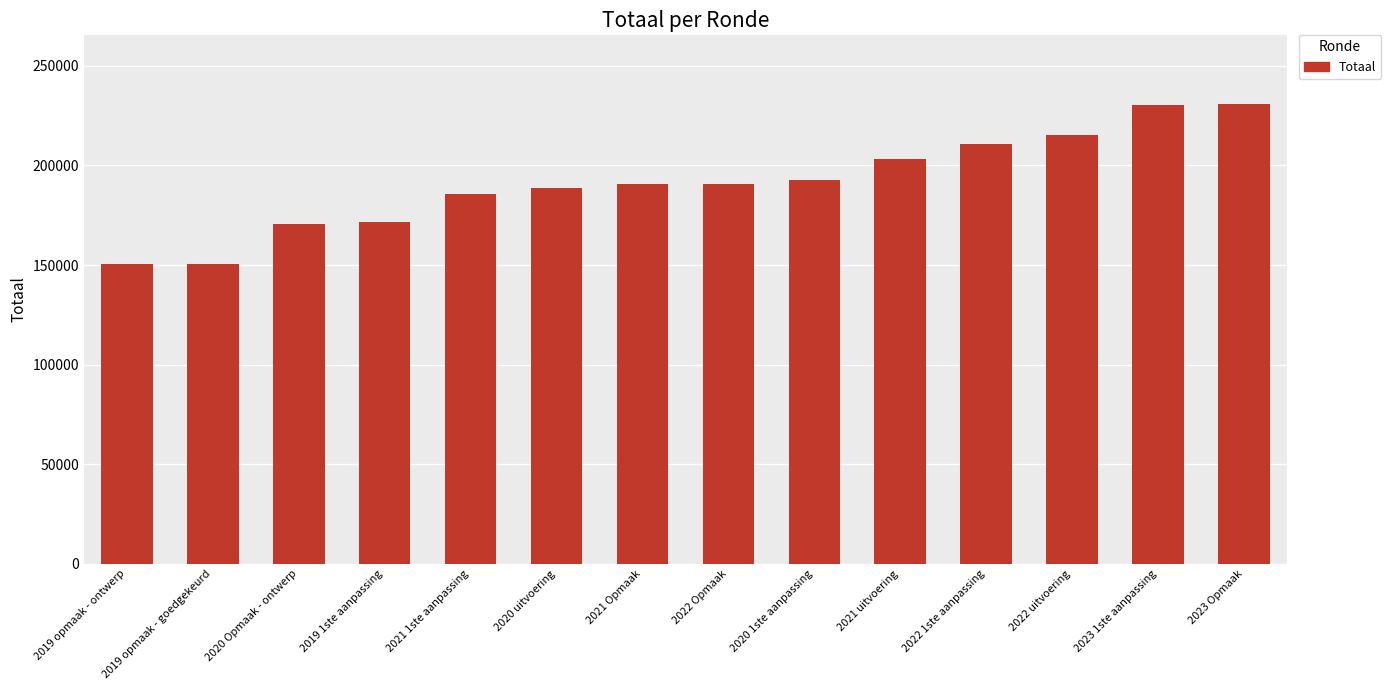

What is the label of the 10th bar from the left?

2021 uitvoering